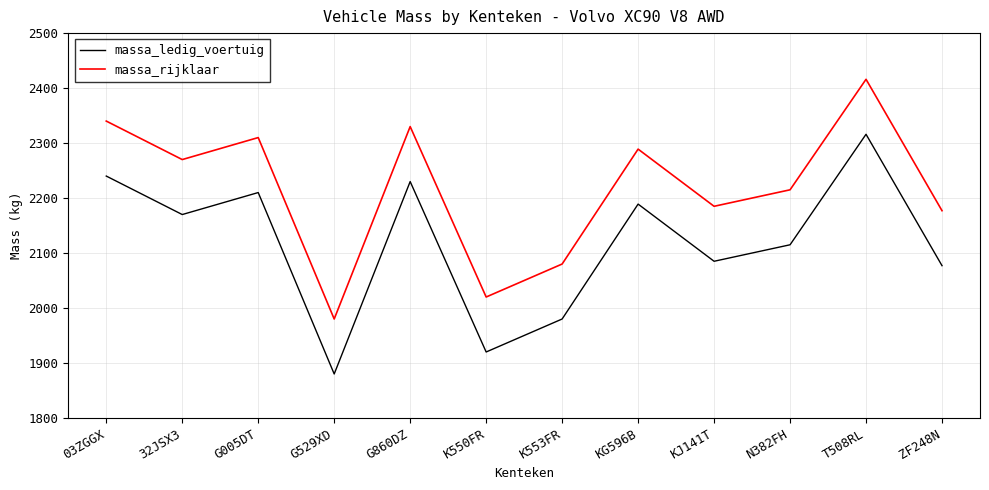

Reading right to left, extract all data points from this chart.

massa_ledig_voertuig: 2077	2316	2115	2085	2189	1980	1920	2230	1880	2210	2170	2240
massa_rijklaar: 2177	2416	2215	2185	2289	2080	2020	2330	1980	2310	2270	2340